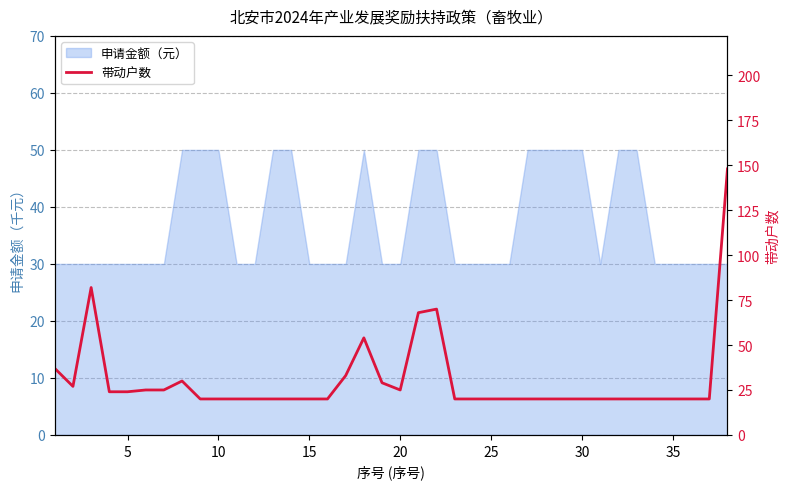

True or false: there are more than 1 points higher than both neighbors.

True